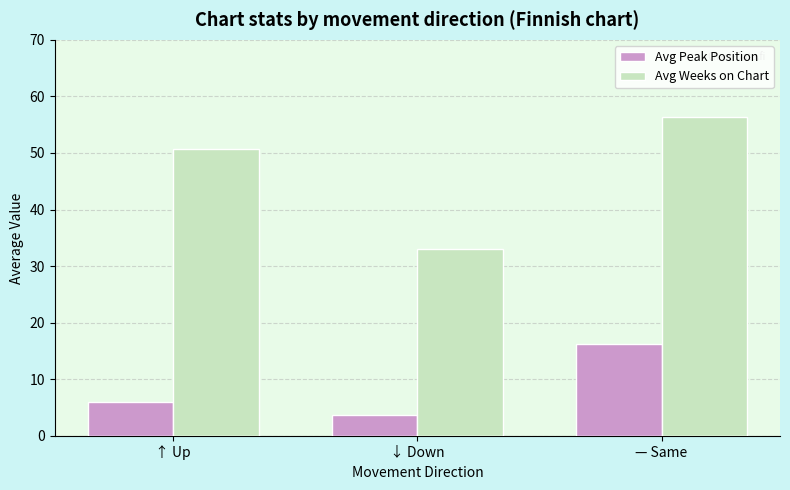

List the series in order of their peak value, lowest first.

Avg Peak Position, Avg Weeks on Chart